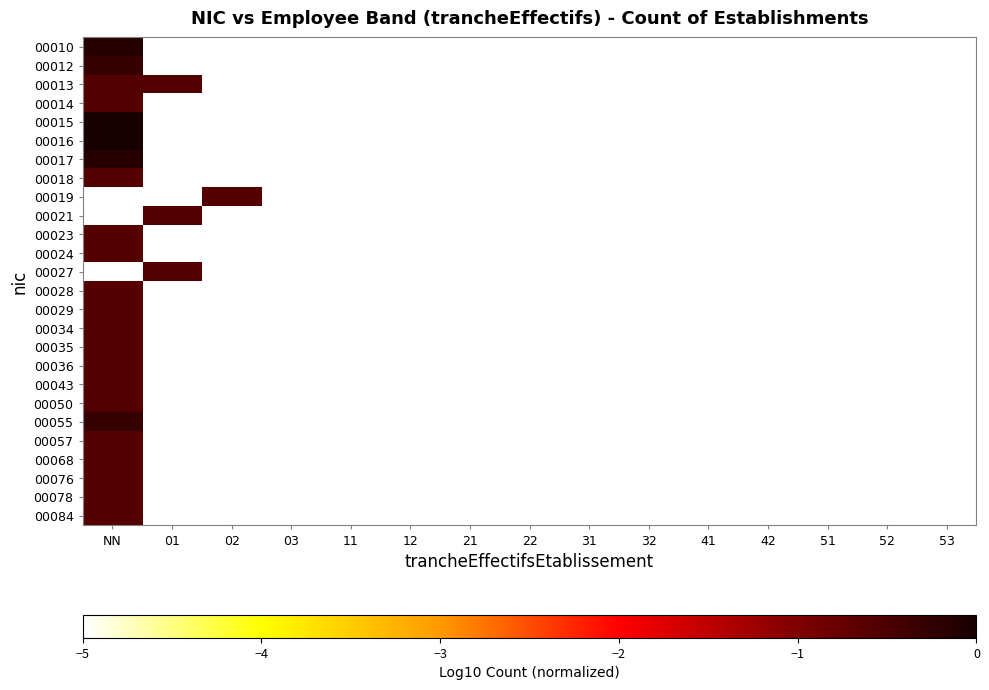

How many categories are shown in the chart?

15